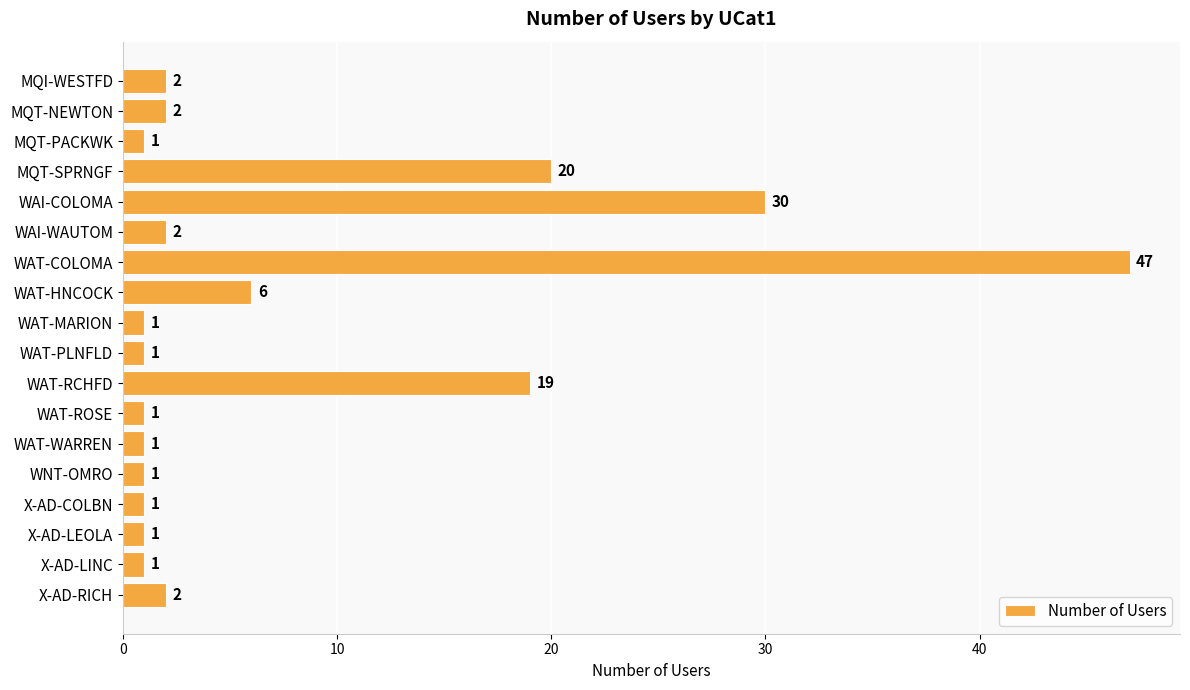

What is the ratio of the value at WAT-HNCOCK to the value at X-AD-LINC?

6.0